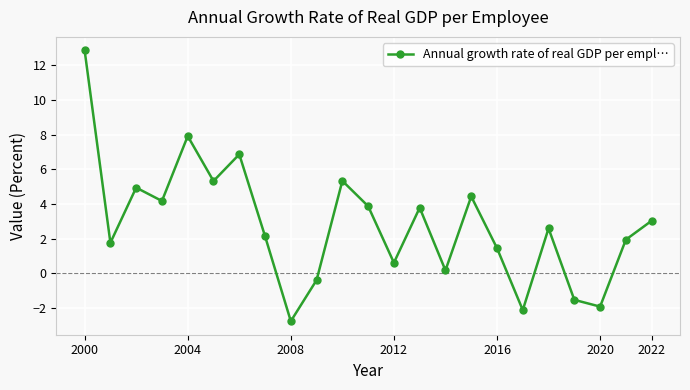

True or false: there are more than 1 points higher than both neighbors.

True